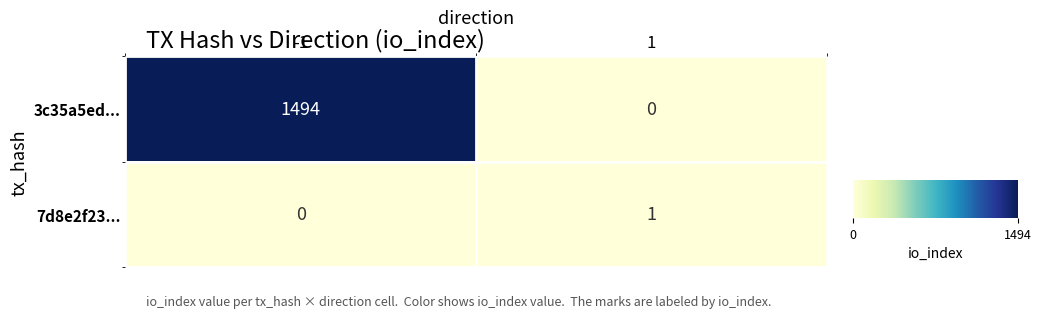

At how many categories does at least one series exceed 676?

1